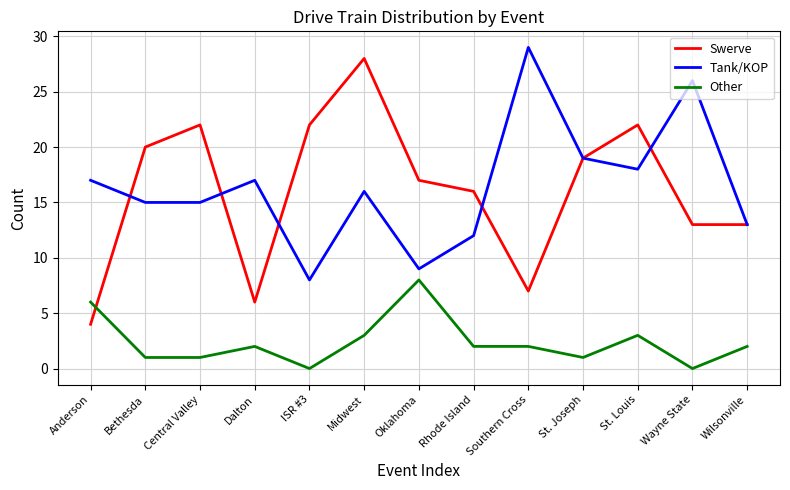

What is the total value across all series at St. Louis?

43